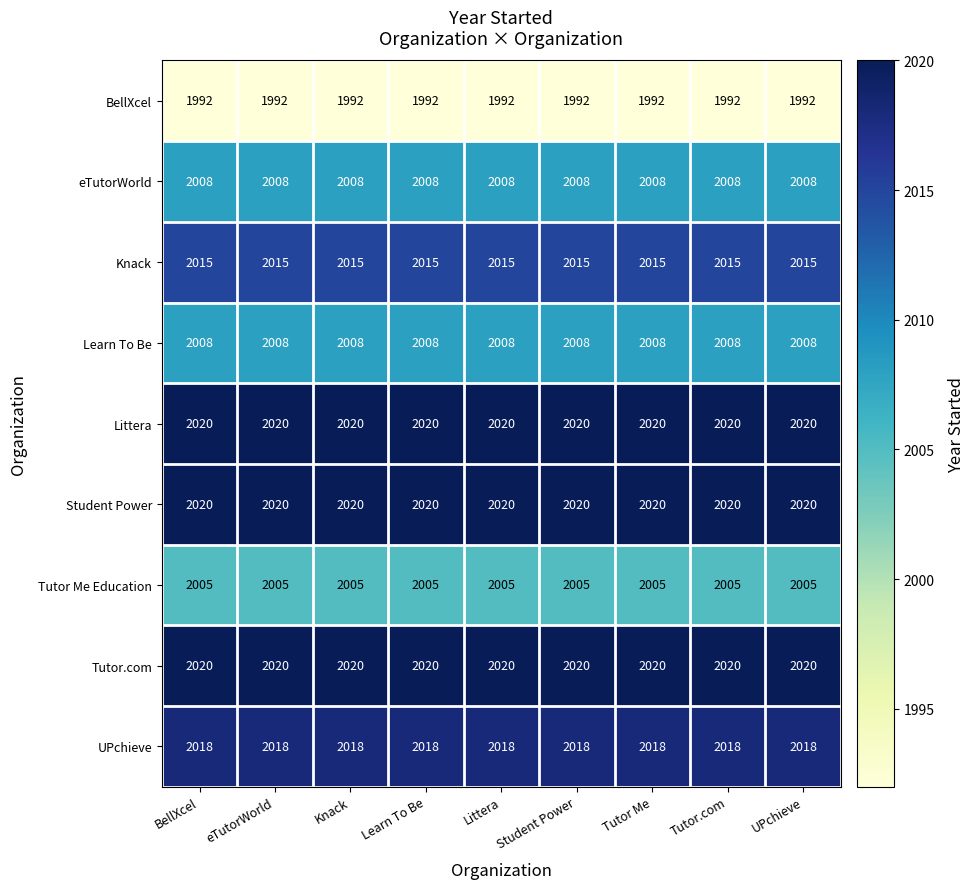

What is the minimum value for Tutor.com?

2020